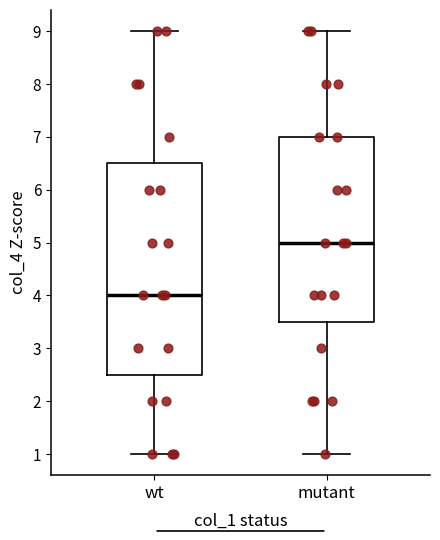

Which box's median line is the highest?

mutant